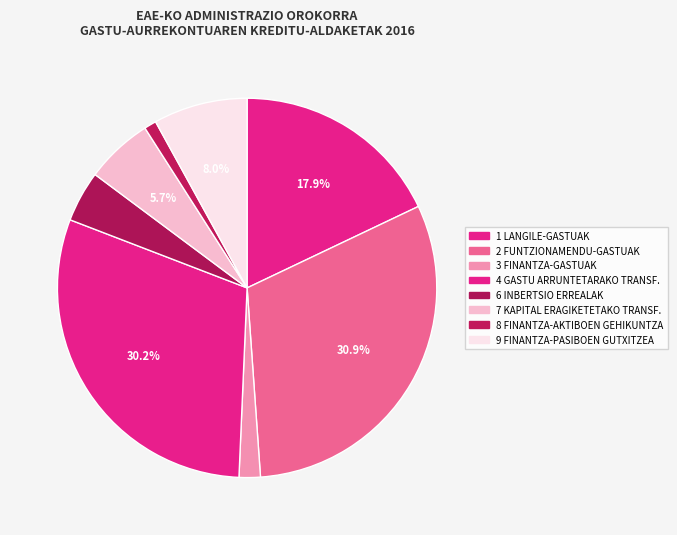

Rank the categories by value from highest to lowest.

2 FUNTZIONAMENDU-GASTUAK, 4 GASTU ARRUNTETARAKO TRANSF., 1 LANGILE-GASTUAK, 9 FINANTZA-PASIBOEN GUTXITZEA, 7 KAPITAL ERAGIKETETAKO TRANSF., 6 INBERTSIO ERREALAK, 3 FINANTZA-GASTUAK, 8 FINANTZA-AKTIBOEN GEHIKUNTZA